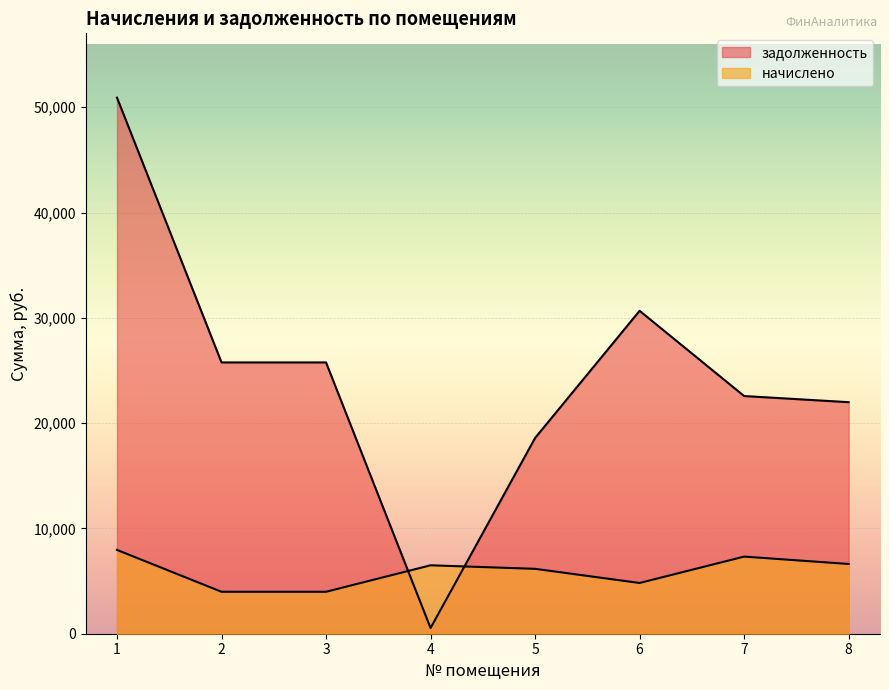

Reading left to right, what are all the values shown in this chart?

начислено: 1=7958.4	2=3984.0	3=3984.0	4=6499.2	5=6163.2	6=4819.2	7=7324.8	8=6624.0
задолженность: 1=50913.5	2=25766.6	3=25766.6	4=541.6	5=18590.3	6=30668.1	7=22574.0	8=21991.7